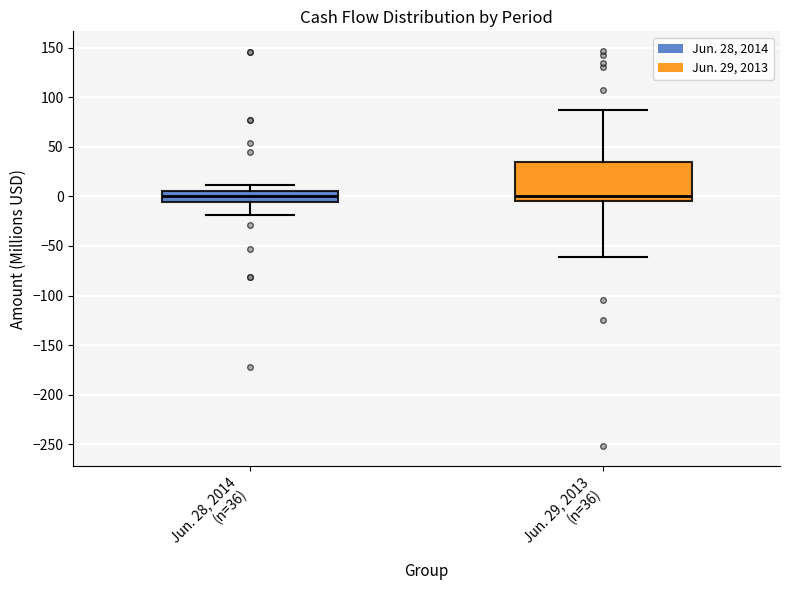

Reading left to right, read every box against the y-axis: the position of its median line, the range the box covers, and the ends of its whiskers. The values are not printed on the chart, so give them approximately, as read against the axis.

Jun. 28, 2014 (n=36): median 0, box -5 to 5, whiskers -20 to 10
Jun. 29, 2013 (n=36): median 0, box -5 to 35, whiskers -60 to 85